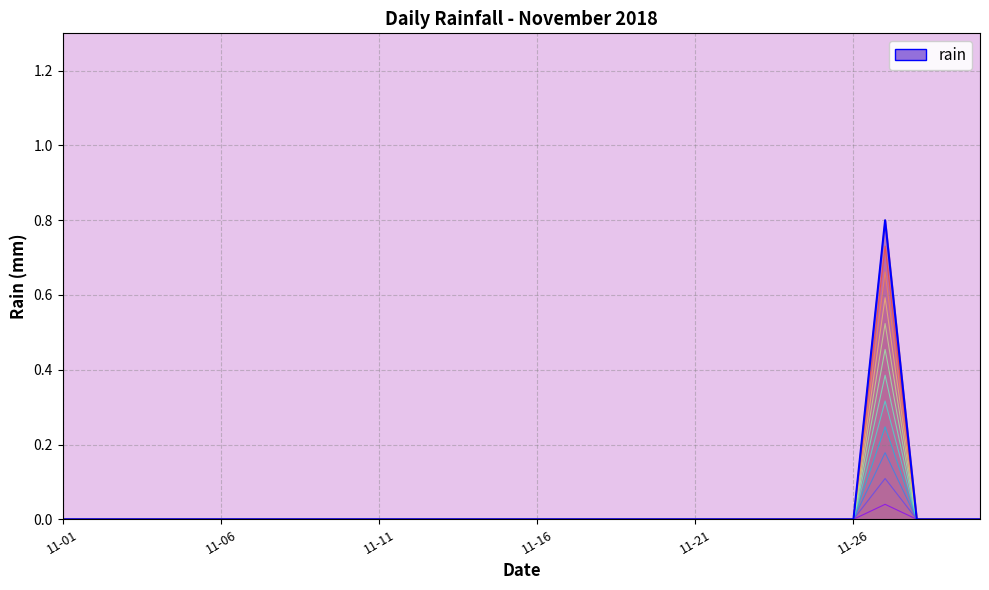

The value at 2018-11-13 is 0.0. True or false?

True